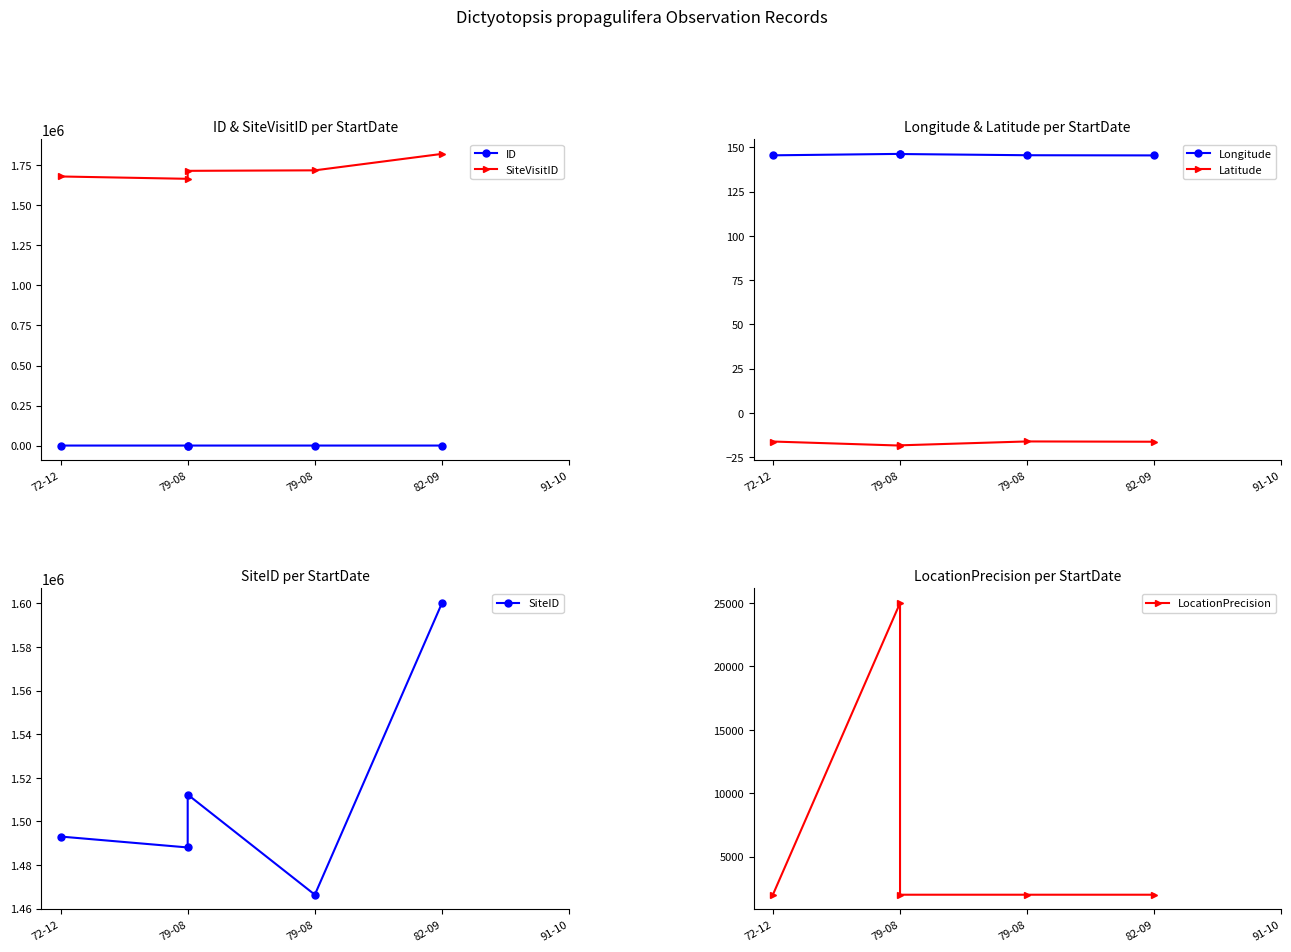

Between 72-12 and 82-09, which series saw the biggest shift?

SiteVisitID